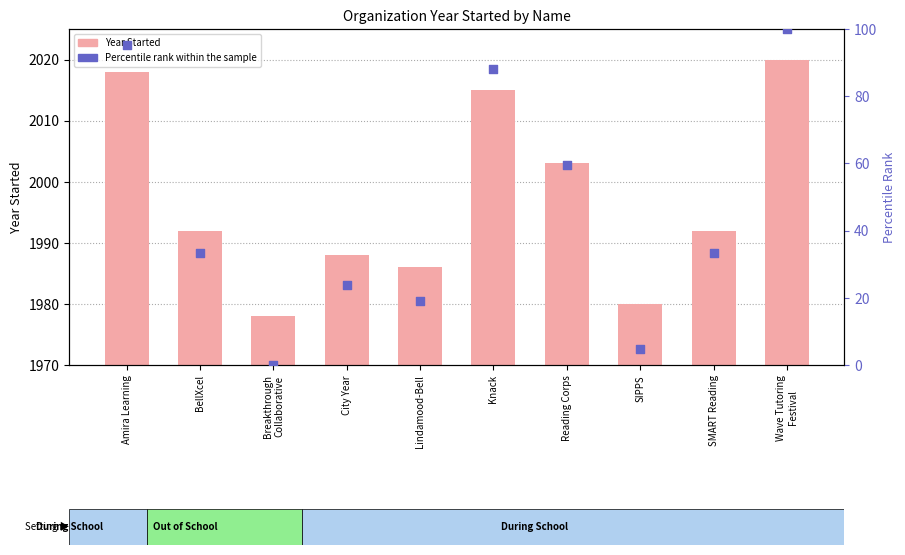

Which series contains the lowest Y value?

Percentile rank within the sample